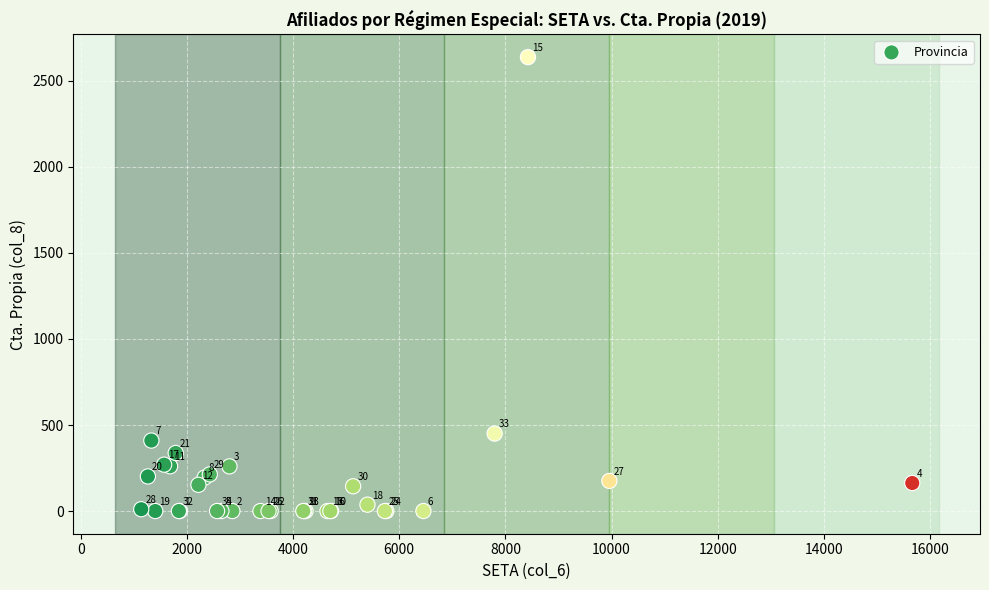

What Y value in the scatter plot is closest to 1319?

450.3